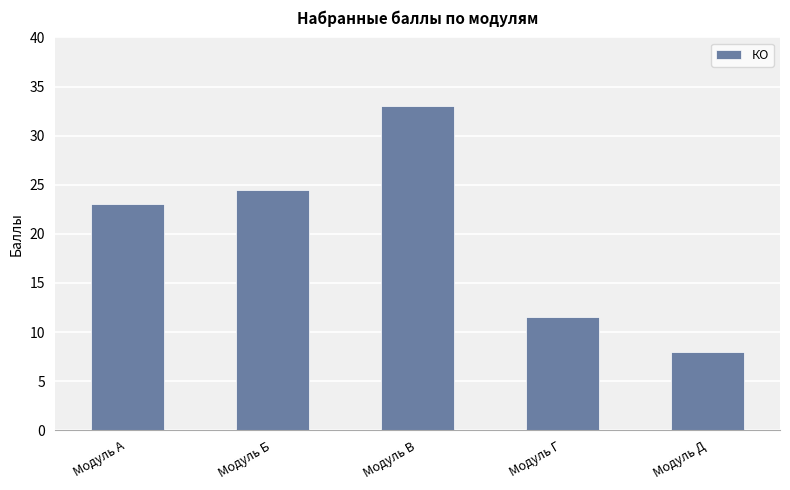

How many data points does each series have?

5